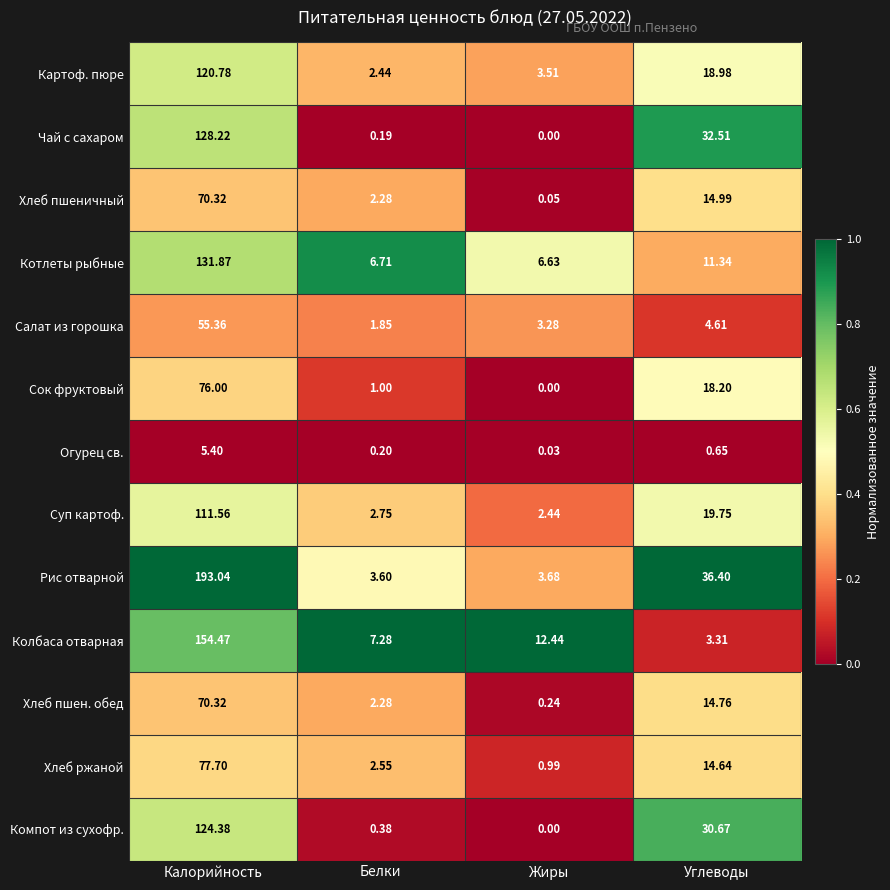

Between Белки and Жиры, which series saw the biggest shift?

Колбаса отварная